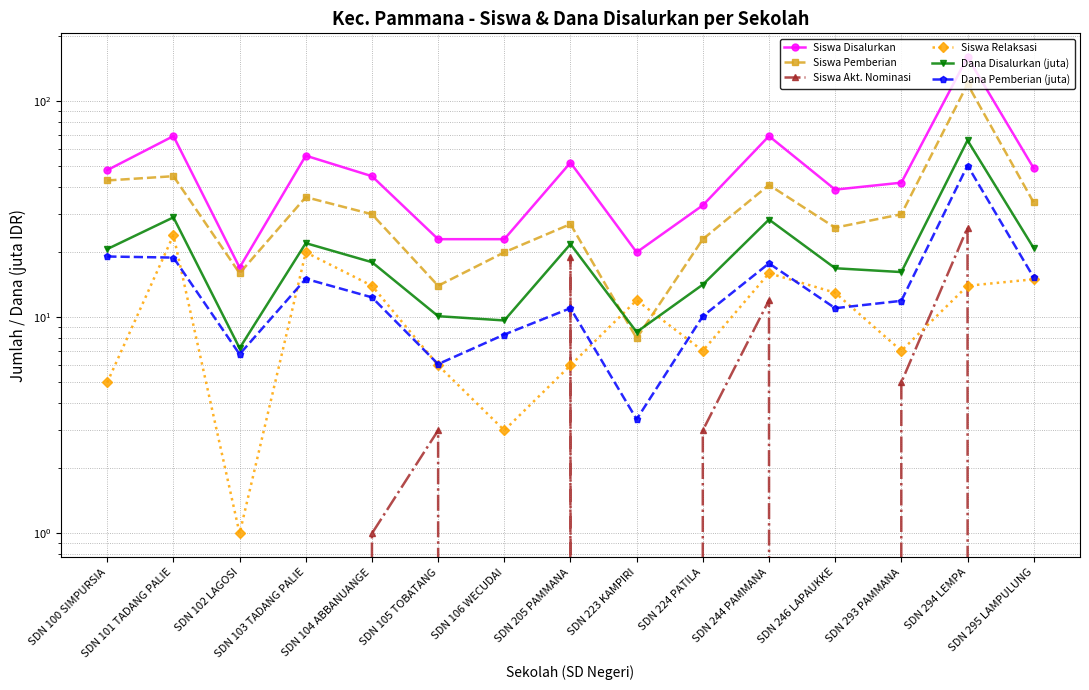

What is the sum of the Siswa Relaksasi values at SDN 293 PAMMANA and SDN 205 PAMMANA?

13.0